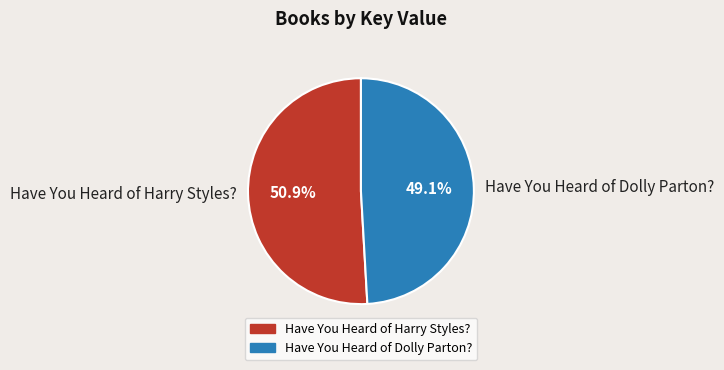

Which has a higher value, Have You Heard of Dolly Parton? or Have You Heard of Harry Styles??

Have You Heard of Harry Styles?